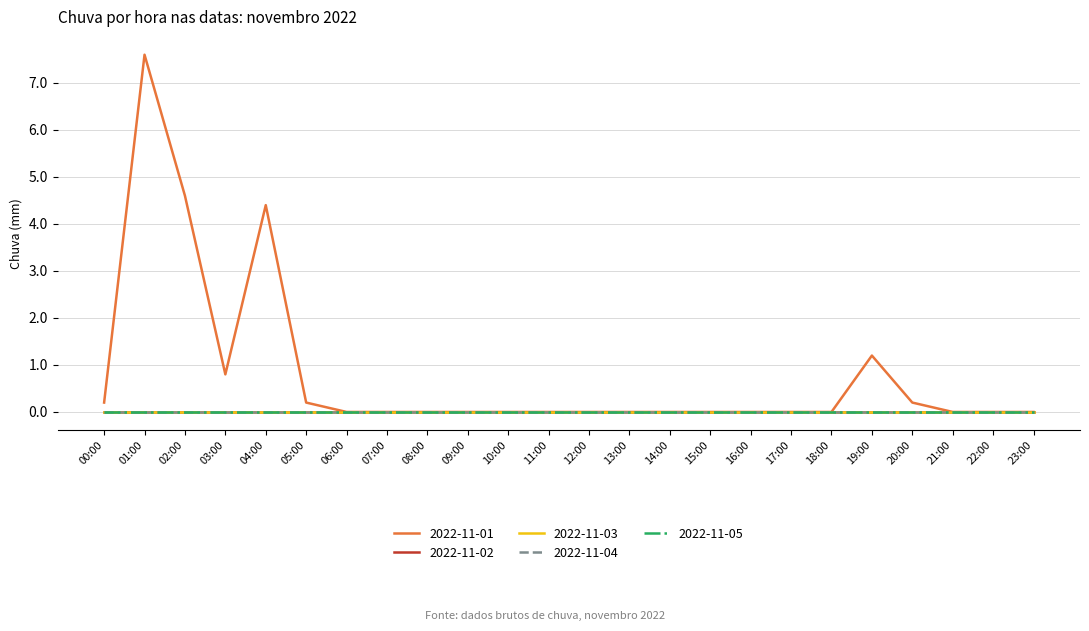

Which series has the widest spread of values?

2022-11-01